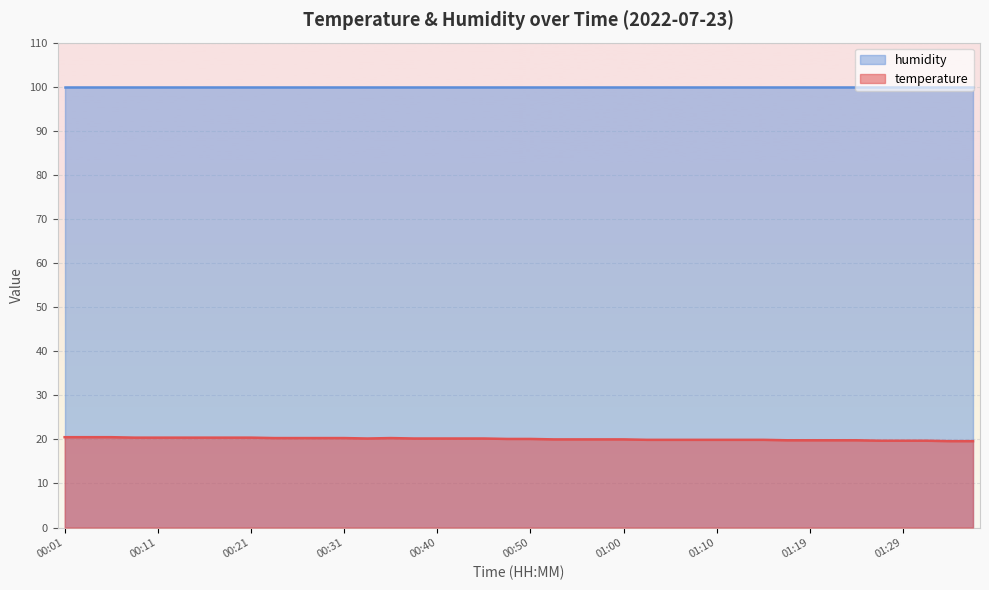

How many series are shown in this chart?

2